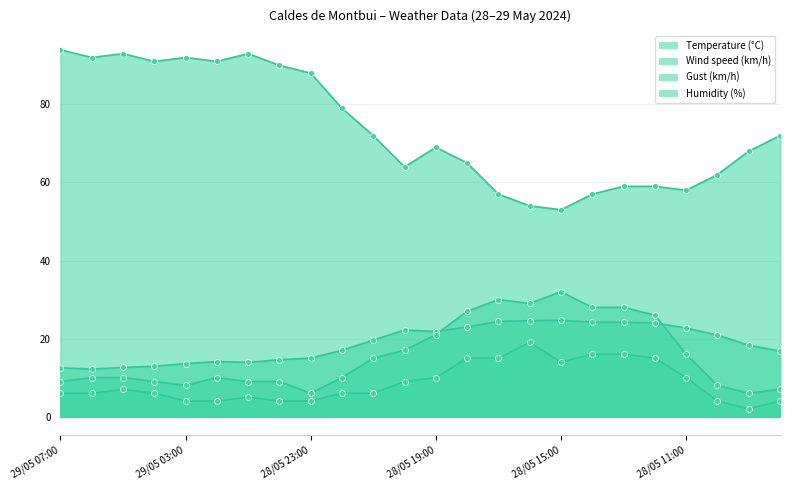

Which series has the largest Y range (max minus min)?

Humidity (%)